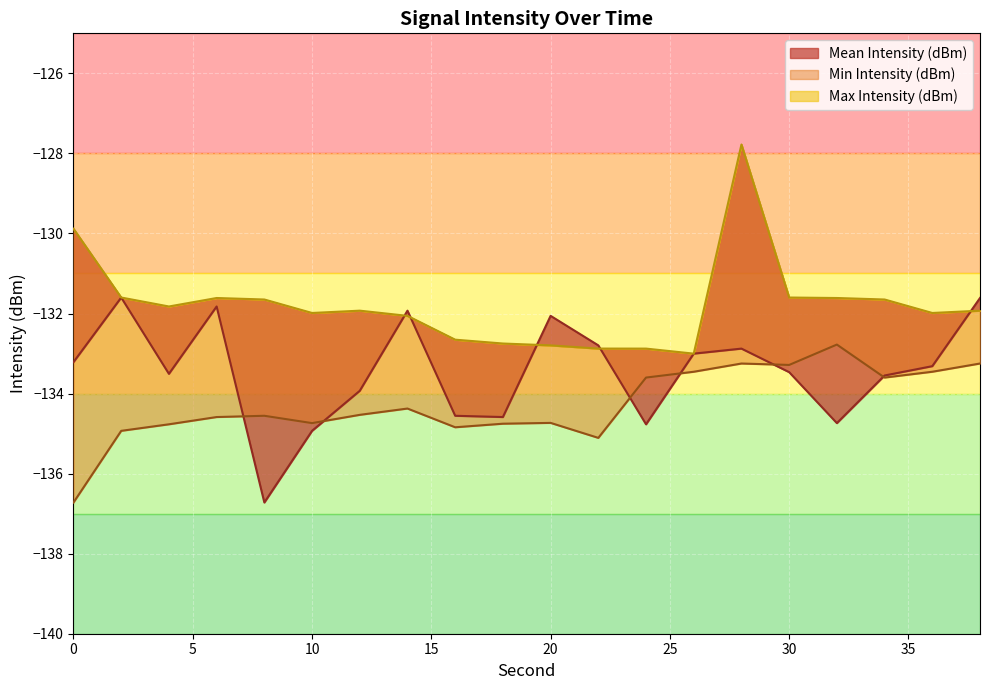

How many times do Mean Intensity (dBm) and Min Intensity (dBm) cross each other?

6